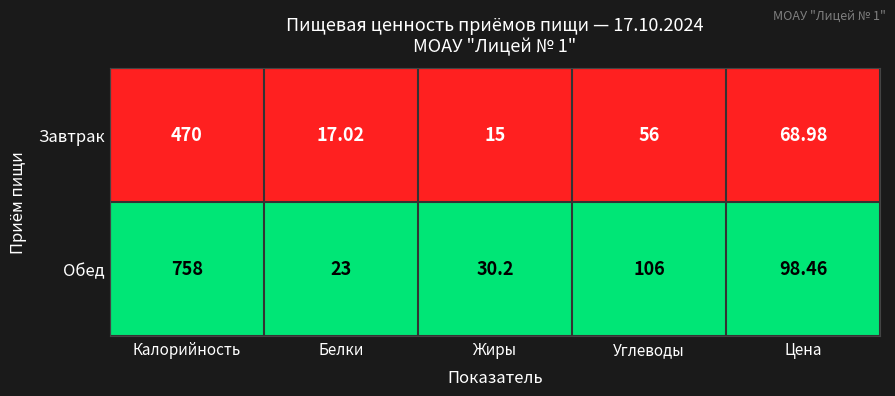

Rank the series by their maximum value, from lowest to highest.

Завтрак, Обед